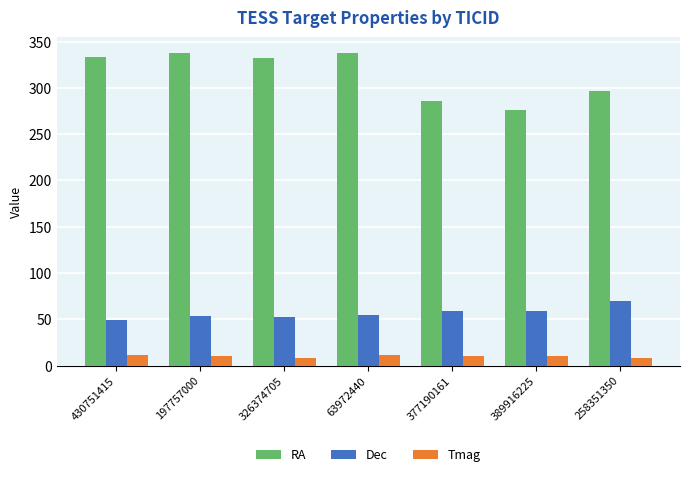

The value of Tmag at 63972440 is 11.2. True or false?

True